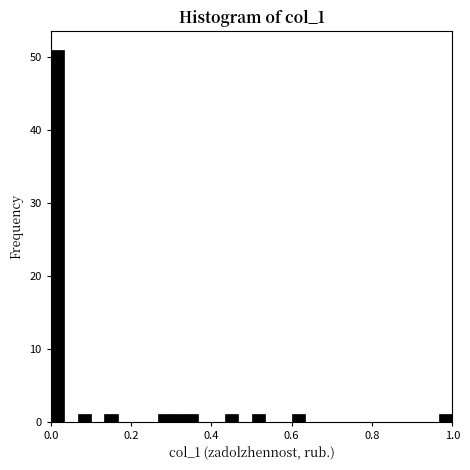

Read against the x-axis, roughly where is the centre of the tallest bar?

0.02